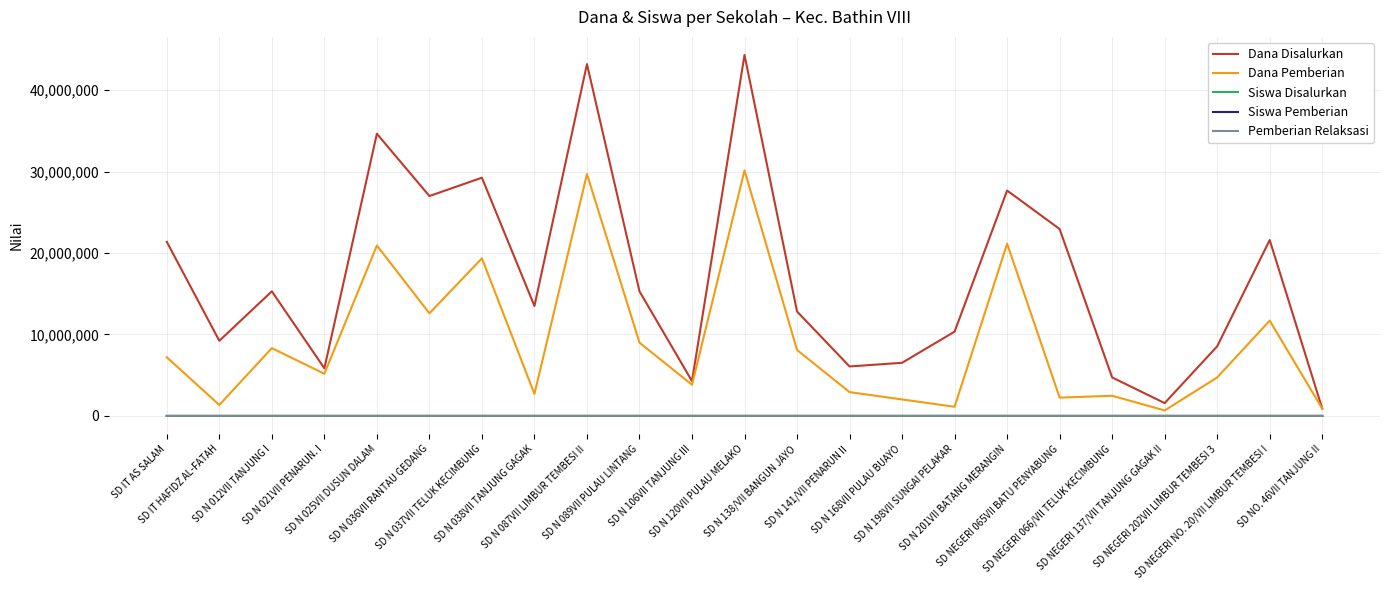

Is it true that Siswa Pemberian equals 3 at SD NEGERI 137/VII TANJUNG GAGAK II?

True